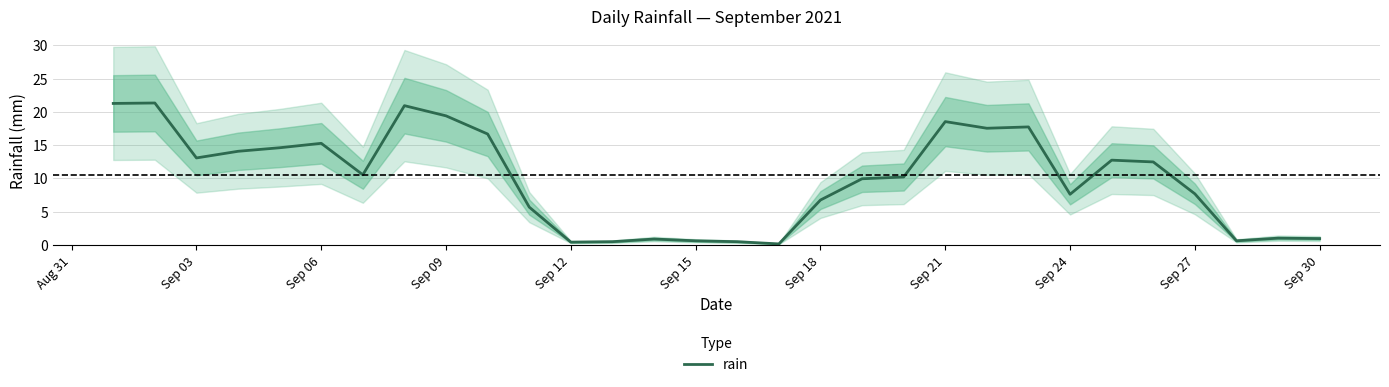

What is the maximum value for rain?

21.3